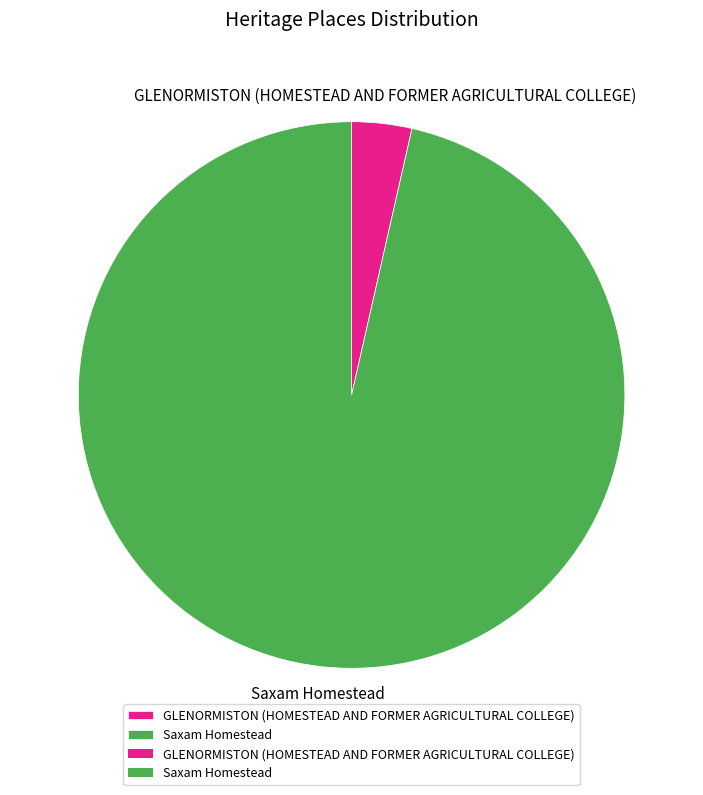

Between GLENORMISTON (HOMESTEAD AND FORMER AGRICULTURAL COLLEGE) and Saxam Homestead, which is larger?

Saxam Homestead